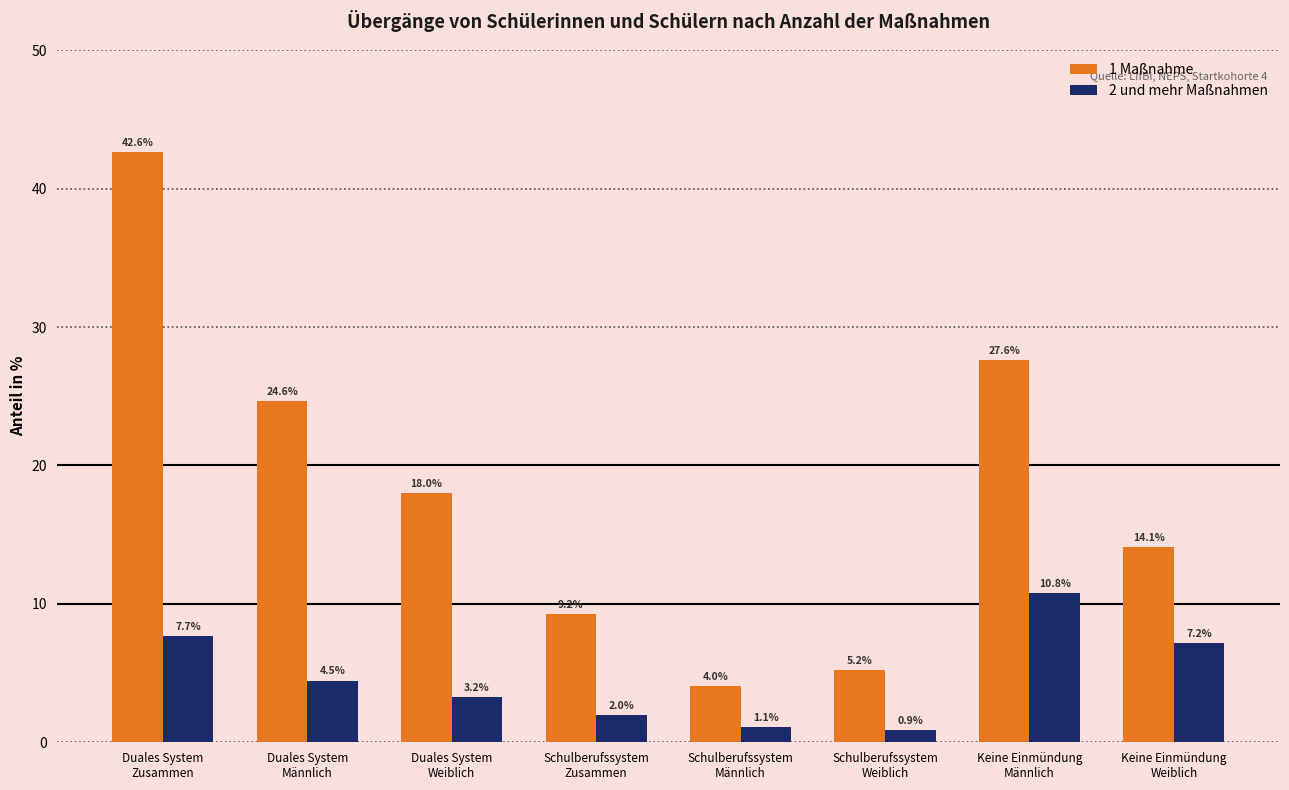

What is the lowest value of the 2 und mehr Maßnahmen series?

0.9